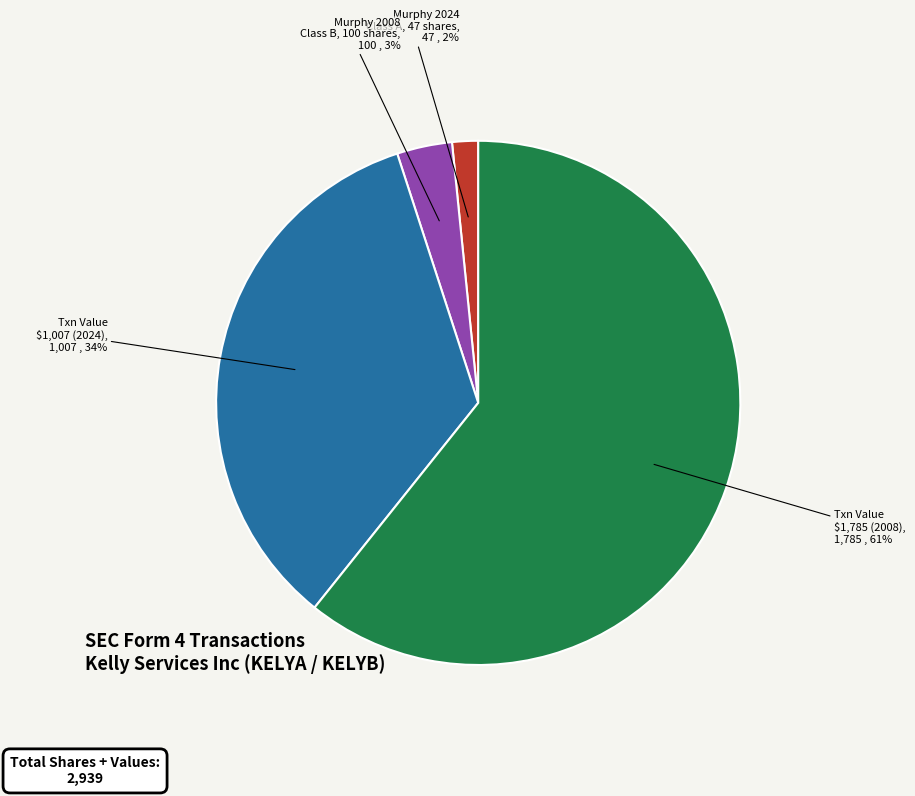

Is there a majority slice in this chart?

Yes